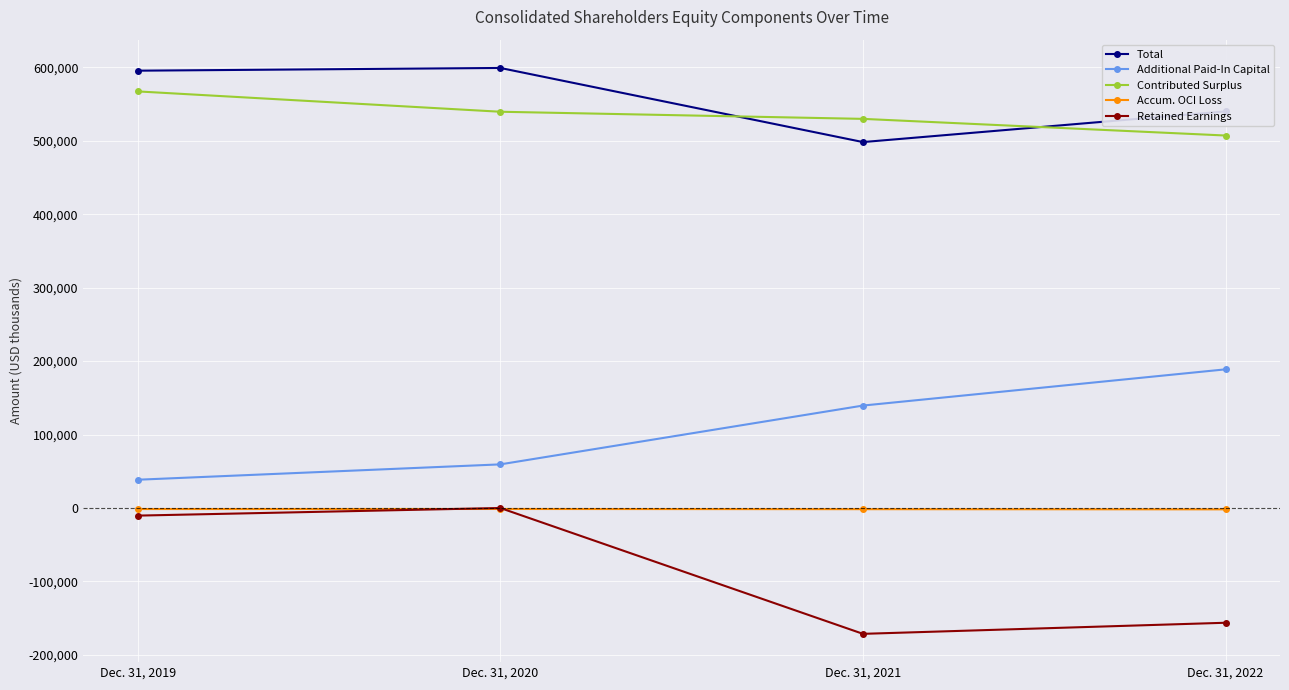

What is the value of the Contributed Surplus point at the 3rd from the left?

529816